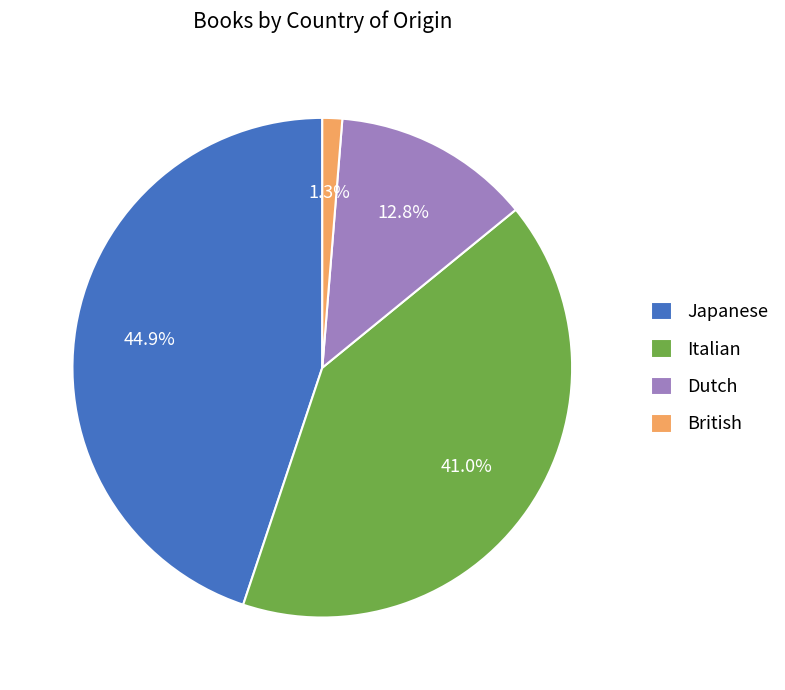

What percentage is the British slice, to the nearest percent?

1%